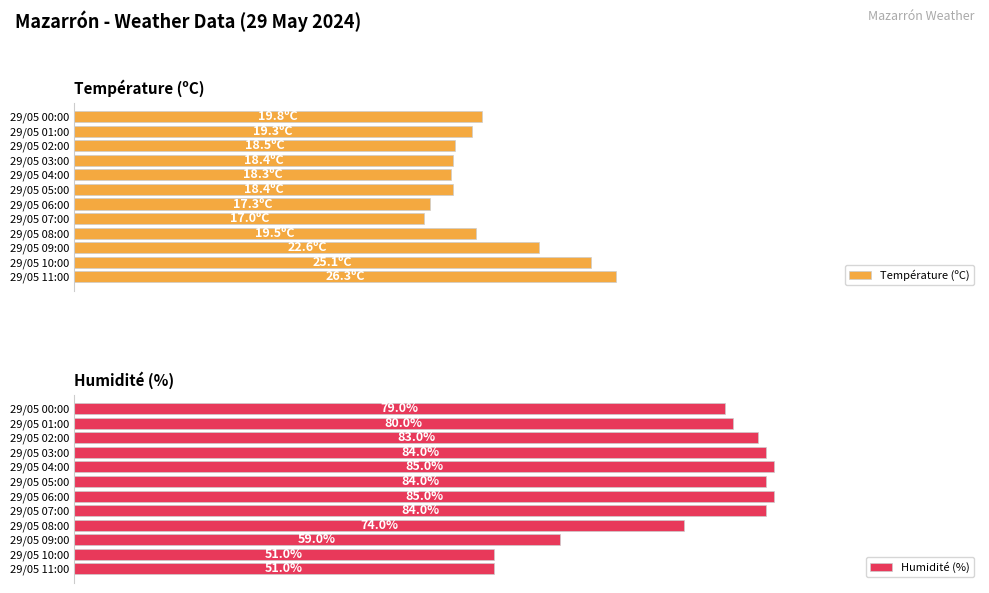

Where is Humidité (%) nearest to the value 68?

29/05 08:00